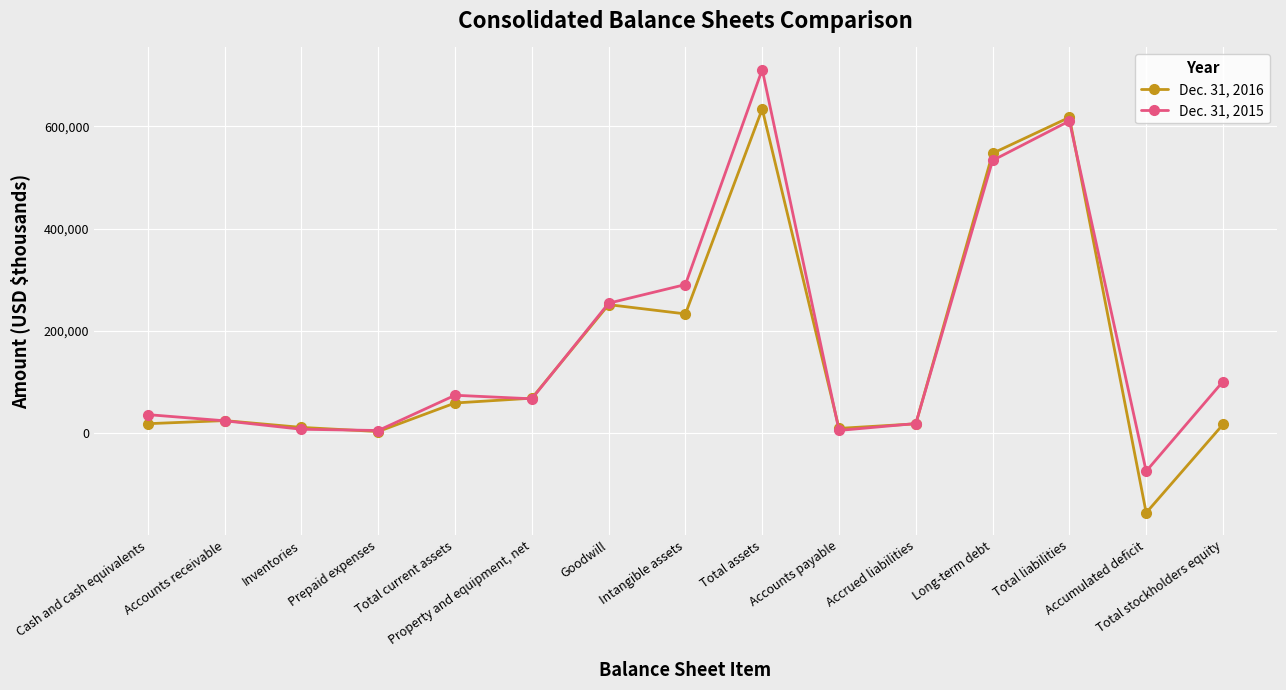

How many data points in Dec. 31, 2015 are less than 66699?

7